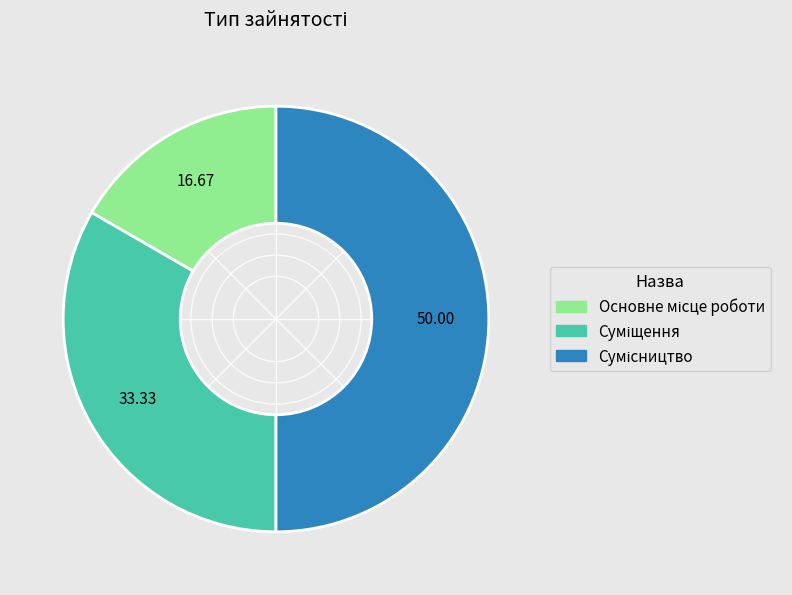

Which slice is the smallest?

Основне місце роботи